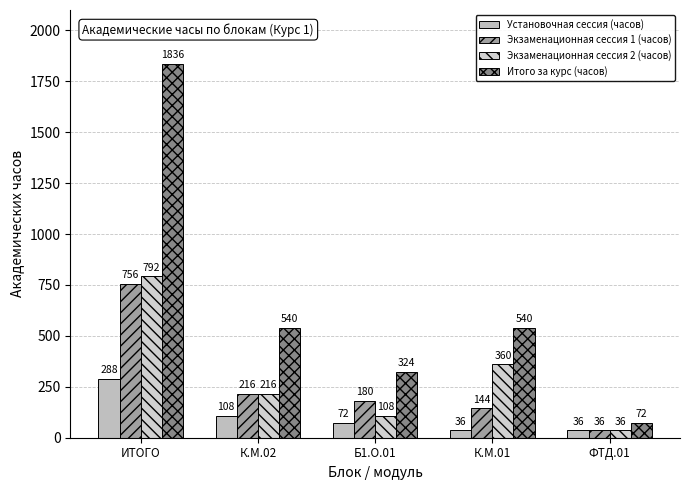

What is the sum of all Экзаменационная сессия 1 (часов) values?

1332